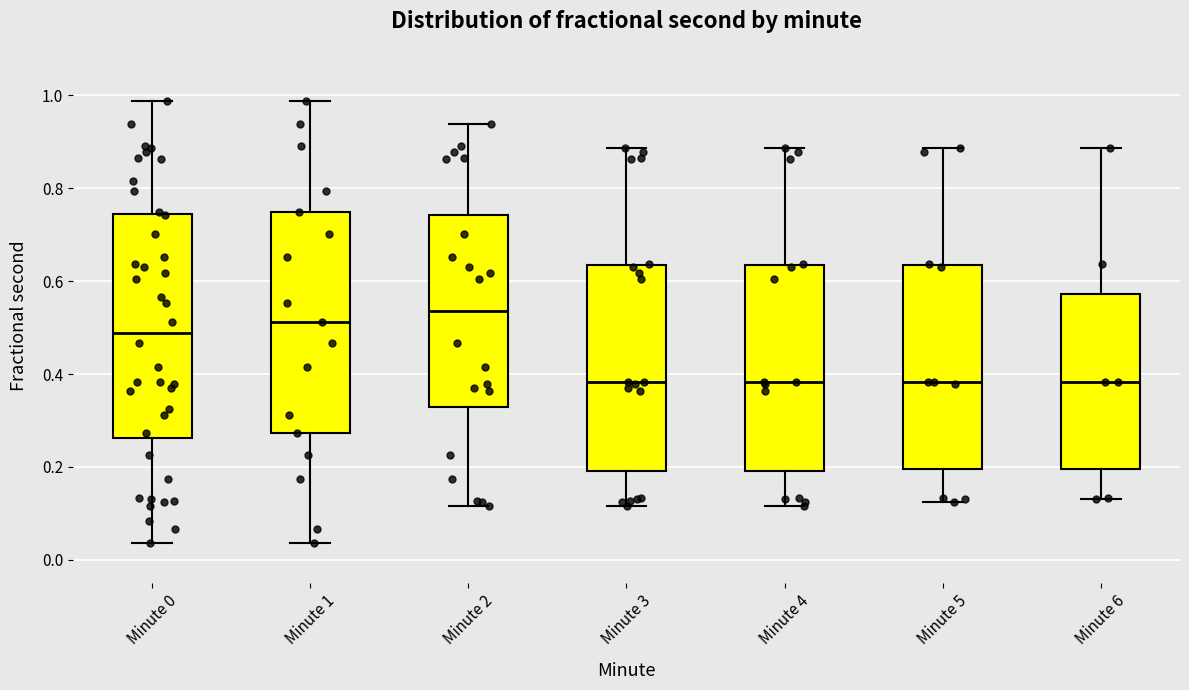

Reading left to right, transcribe this box plot: for each box, give where its median line is, the range the box spans, and where its two whiskers end, as read against the y-axis. The values are not printed on the chart, so give them approximately, as read against the axis.

Minute 0: median 0.48, box 0.26 to 0.74, whiskers 0.04 to 0.98
Minute 1: median 0.52, box 0.28 to 0.74, whiskers 0.04 to 0.98
Minute 2: median 0.54, box 0.32 to 0.74, whiskers 0.12 to 0.94
Minute 3: median 0.38, box 0.20 to 0.64, whiskers 0.12 to 0.88
Minute 4: median 0.38, box 0.20 to 0.64, whiskers 0.12 to 0.88
Minute 5: median 0.38, box 0.20 to 0.64, whiskers 0.12 to 0.88
Minute 6: median 0.38, box 0.20 to 0.58, whiskers 0.14 to 0.88